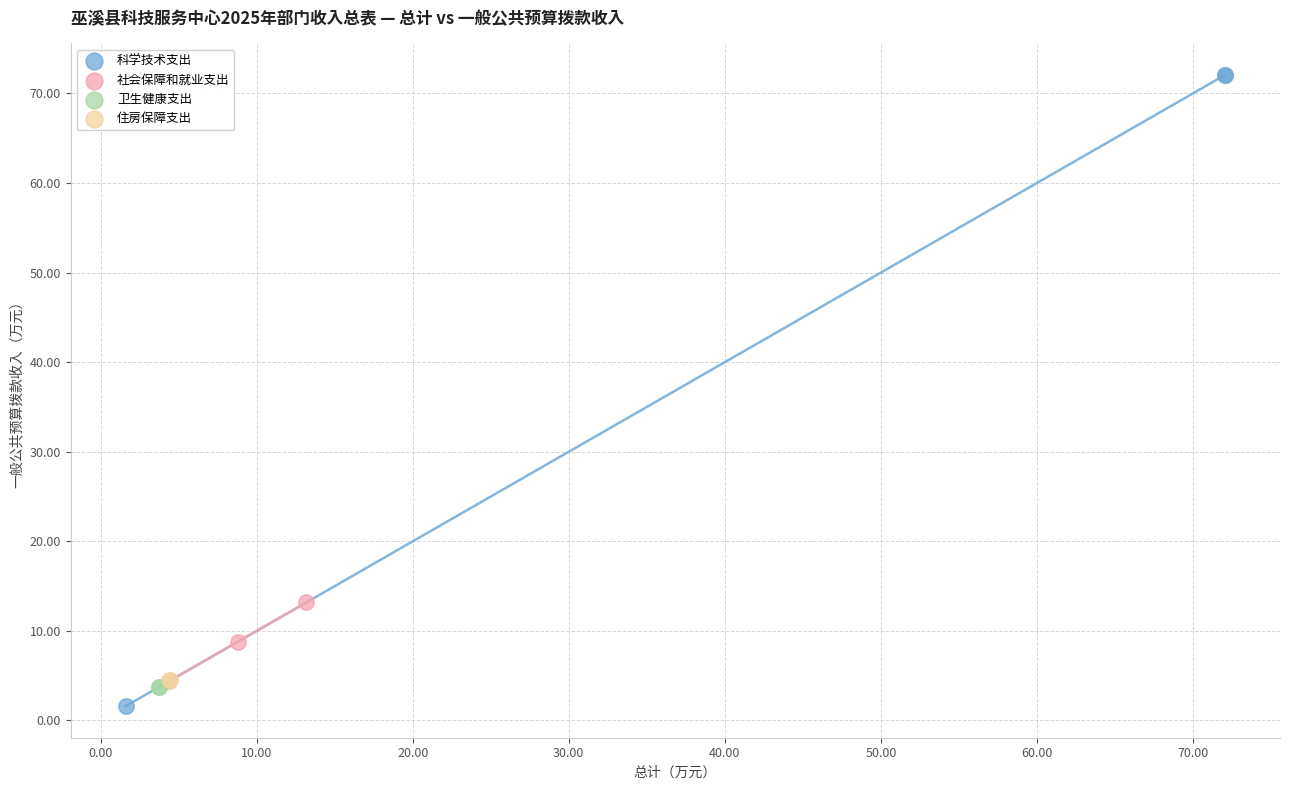

Which series contains the highest Y value?

科学技术支出